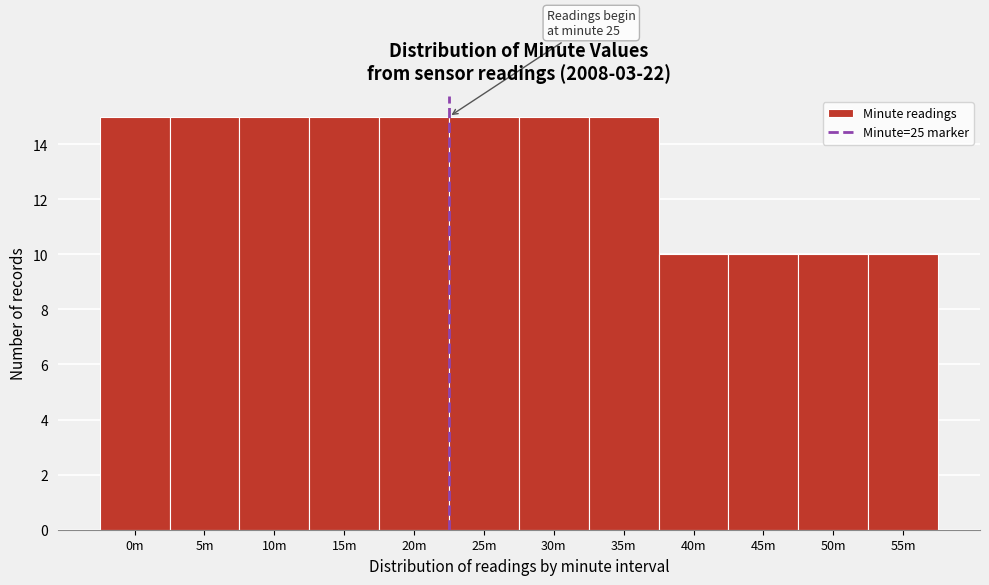

Reading right to left, what are all the values shown in this chart?

55m=10	50m=10	45m=10	40m=10	35m=15	30m=15	25m=15	20m=15	15m=15	10m=15	5m=15	0m=15